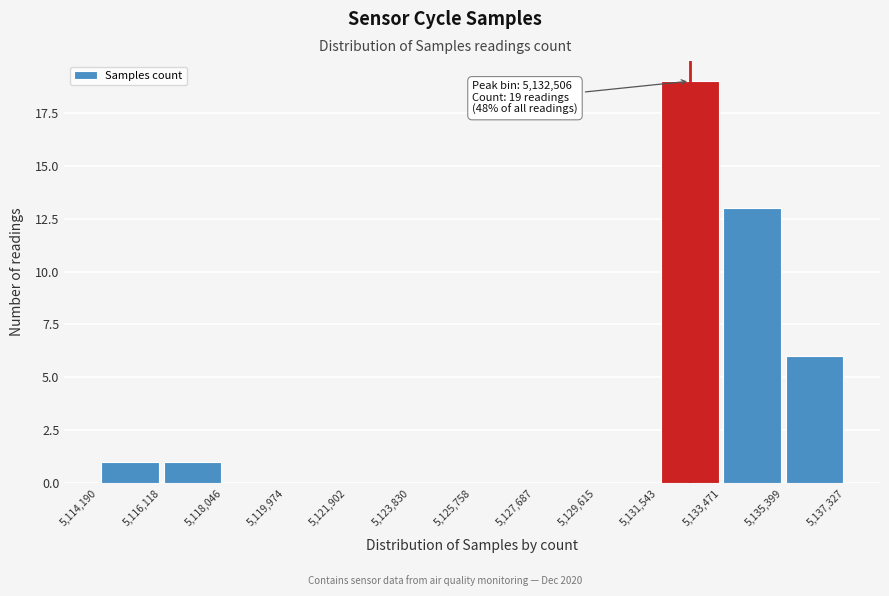

Which range on the x-axis has the tallest bar?

5,131,543 to 5,133,471